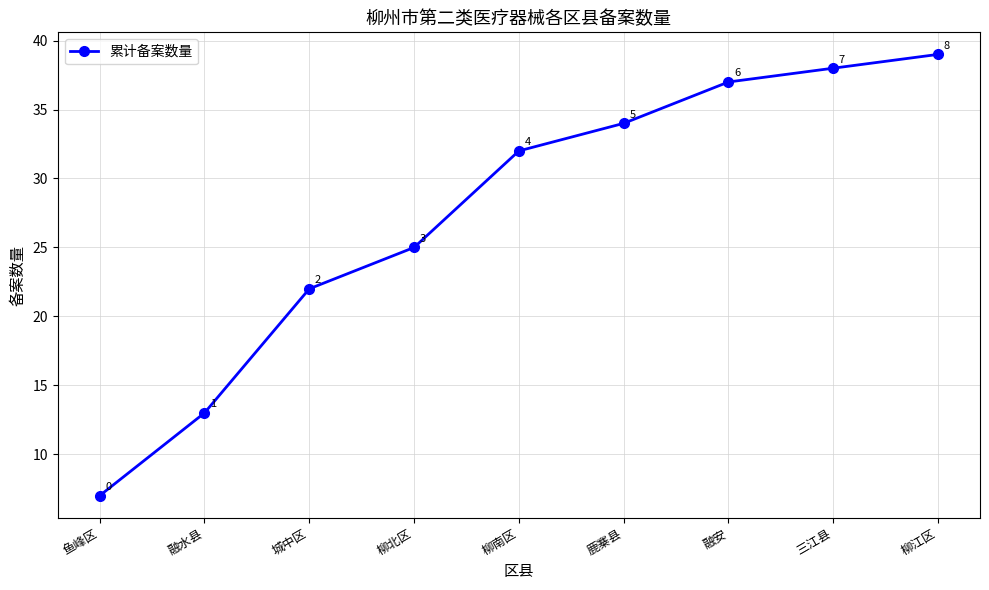

The chart shows a value of 7 at 鱼峰区. True or false?

True